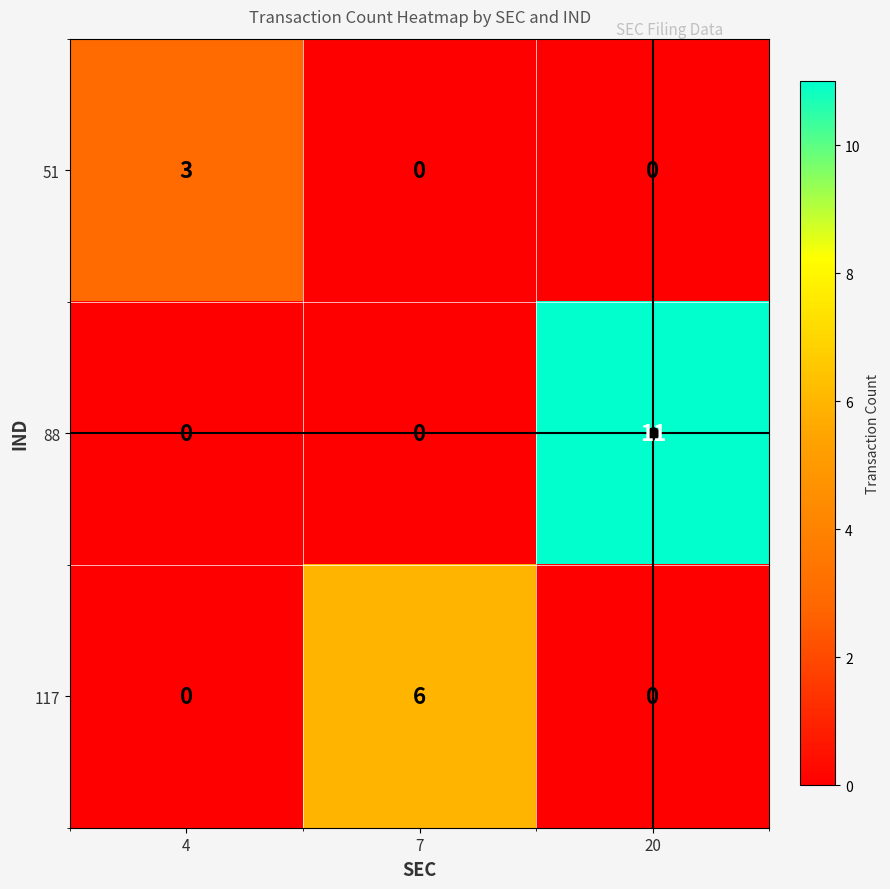

List the series in order of their overall mean, lowest first.

51, 117, 88